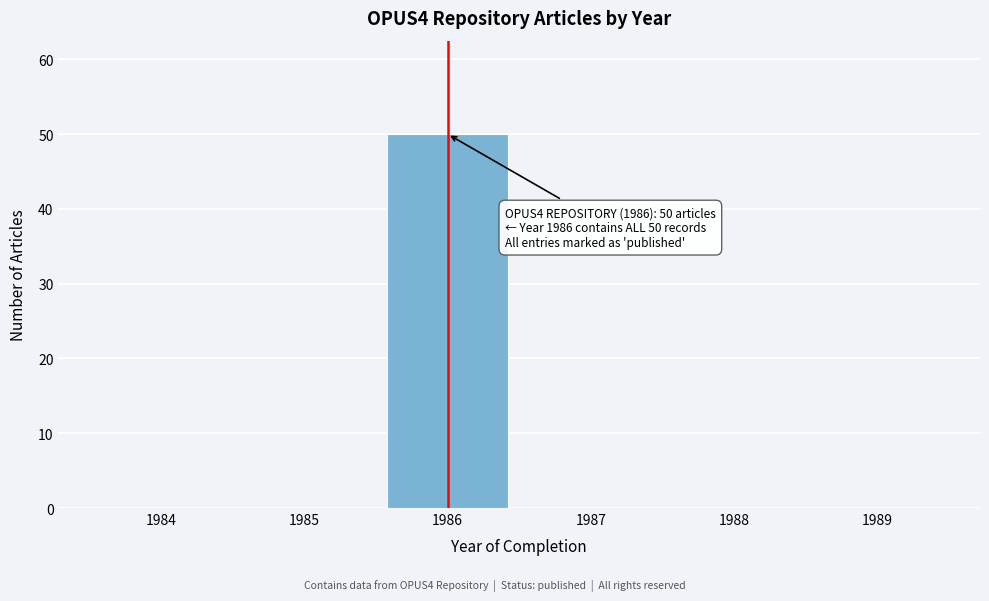

Reading left to right, list all the values displayed in this chart.

1984=0	1985=0	1986=50	1987=0	1988=0	1989=0